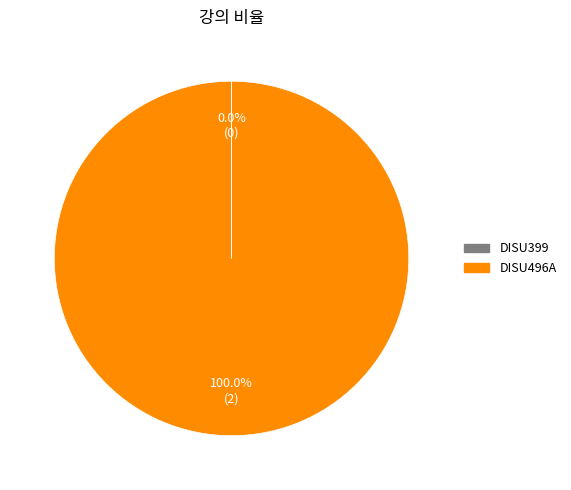

Which slice is the largest?

DISU496A